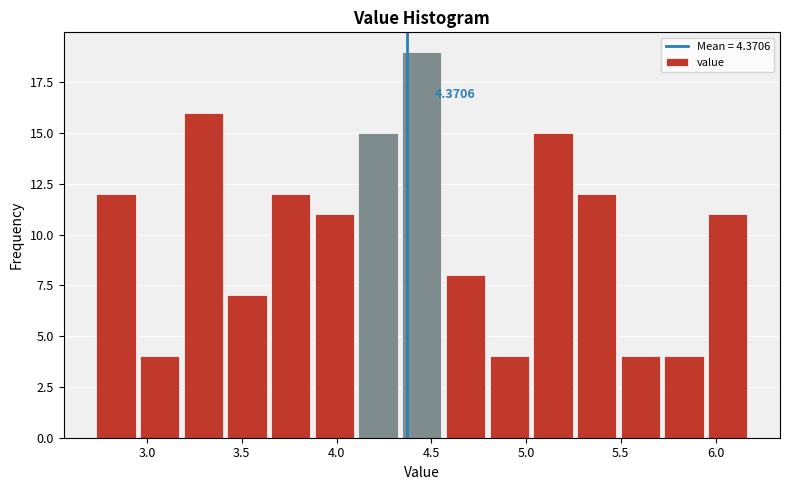

Over which range of the x-axis is the bar tallest?

4.35 to 4.55